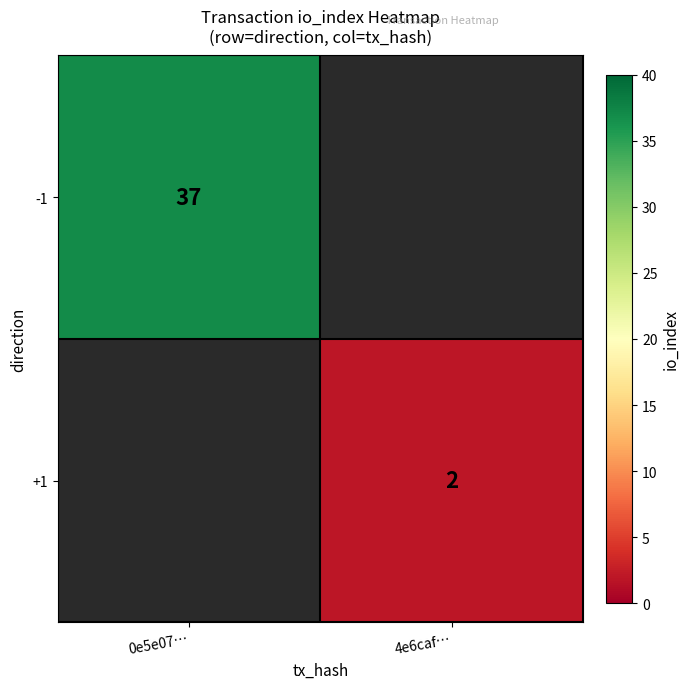

What is the smallest value displayed?

2.0